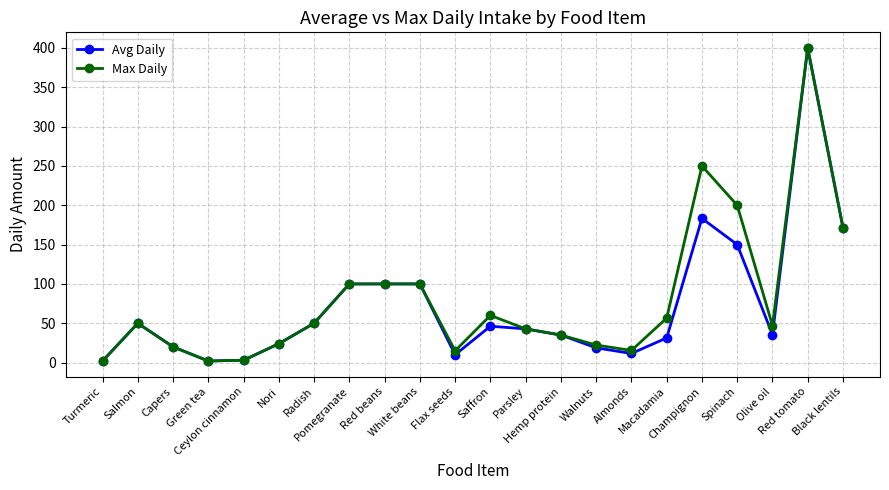

How many values in the Avg Daily series are below 42?

11